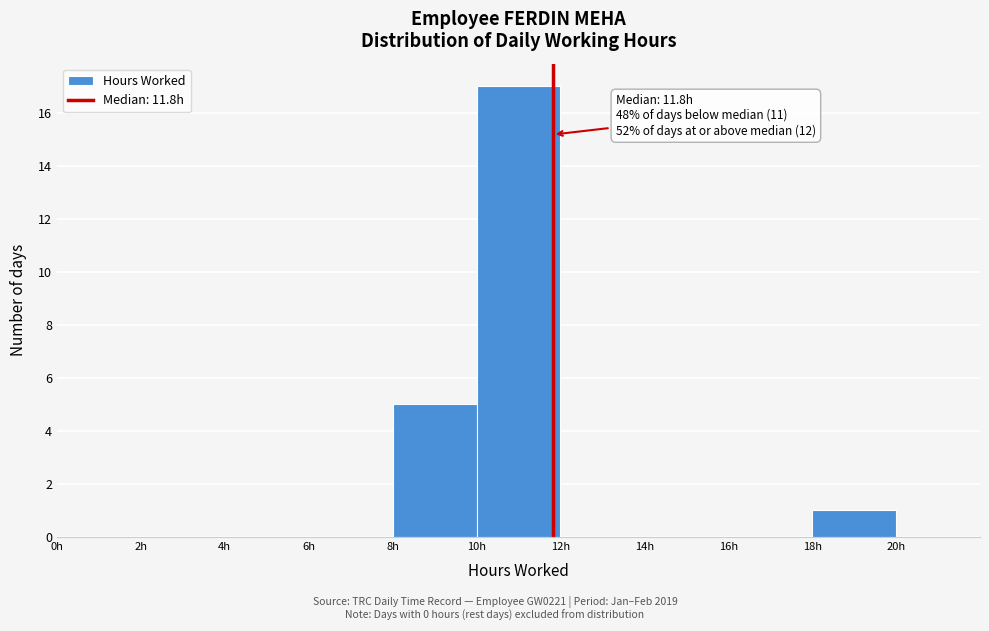

Over which range of the x-axis is the bar tallest?

10 to 12